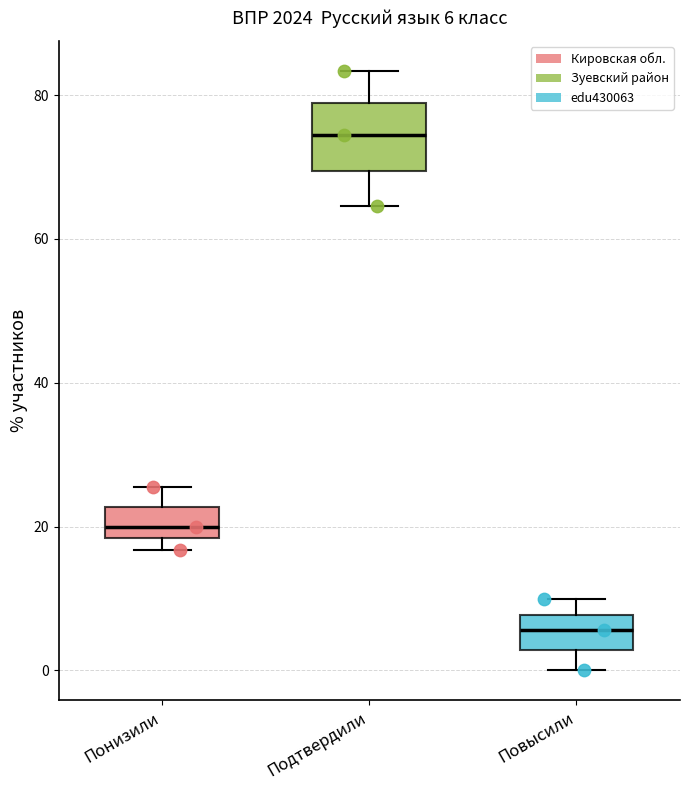

Which box's median line is the highest?

Подтвердили